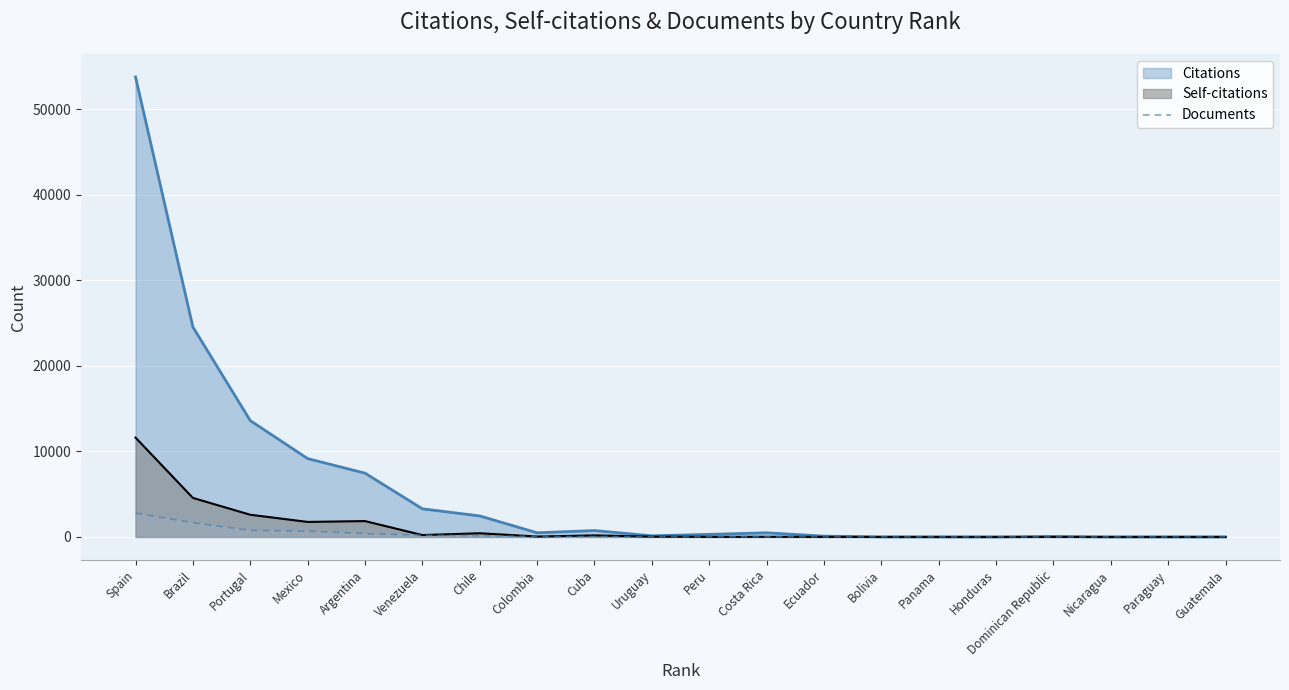

True or false: the data shows 18 at Peru.

True